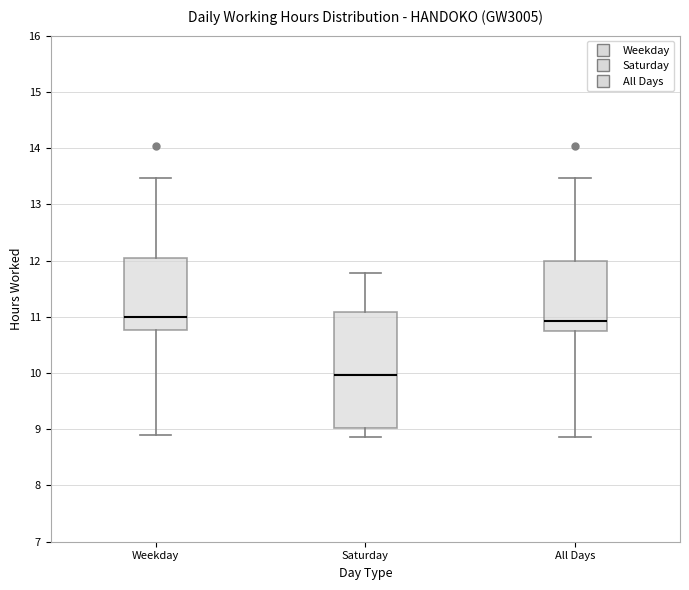

Comparing the boxes themselves (not the whiskers), which one is the tallest?

Saturday